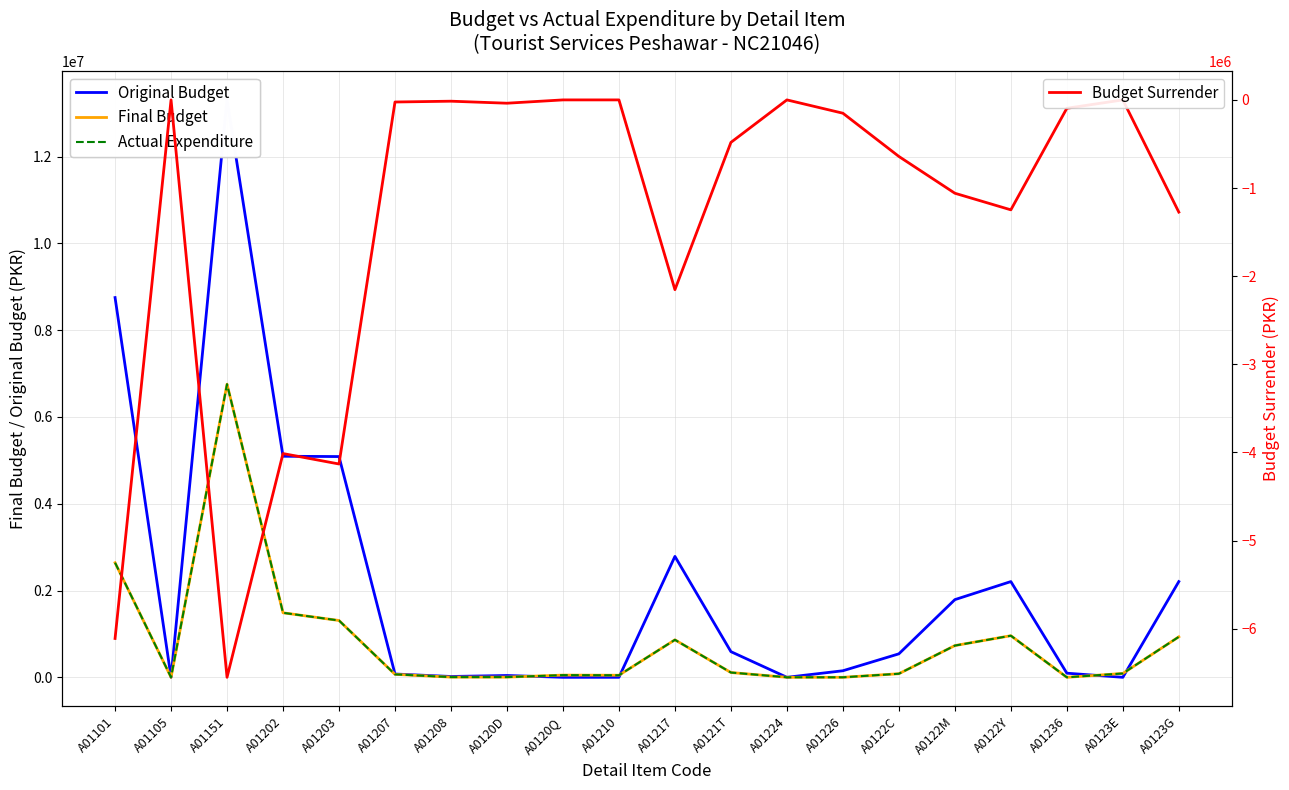

Where is Final Budget nearest to the value 3377565?

A01101